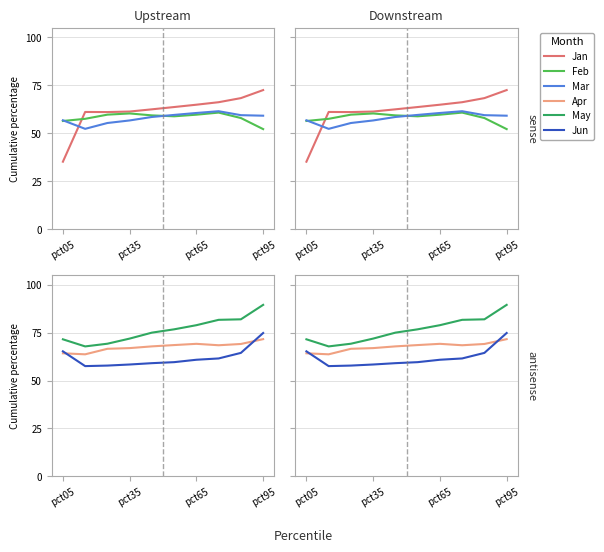

Count the number of categories in the chart.

10